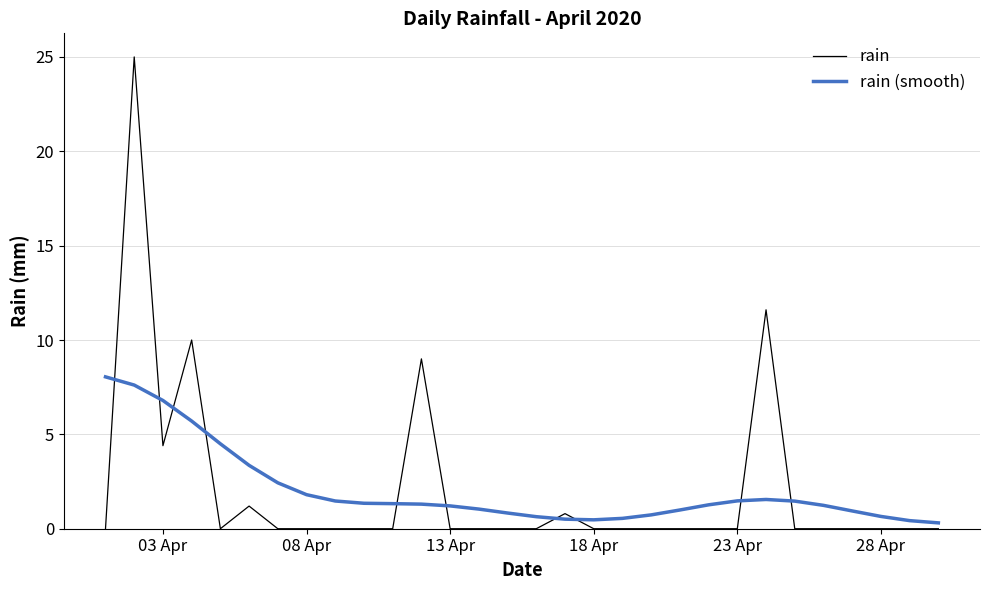

Which series ends up on top after the final intersection of rain (smooth) and rain?

rain (smooth)